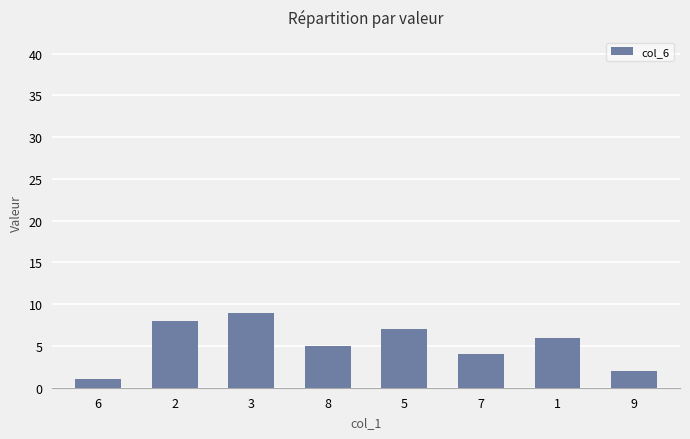

Which label corresponds to the largest value in the chart?

3